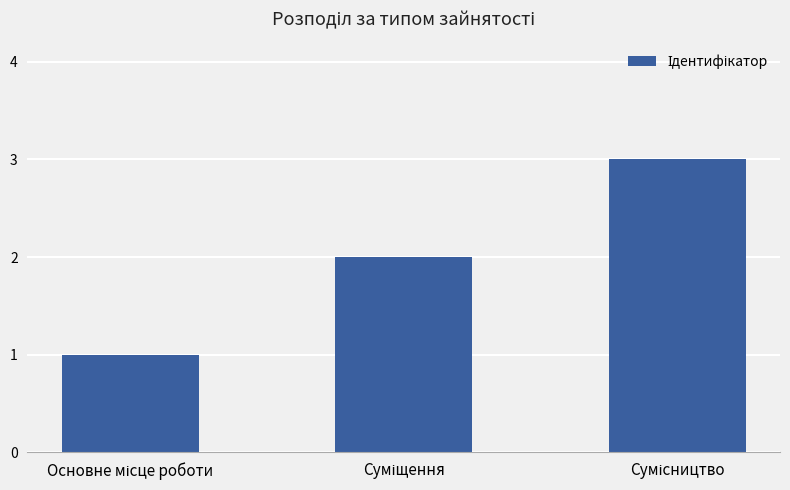

What is the greatest value displayed?

3